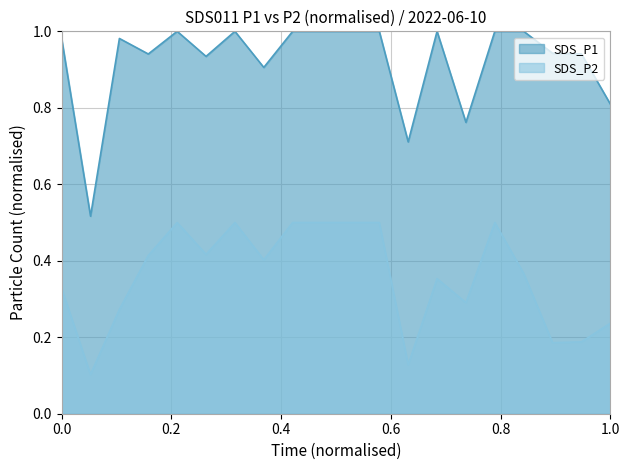

Is the value of SDS_P1 at 00:33 greater than the value of SDS_P2 at 00:21?

Yes